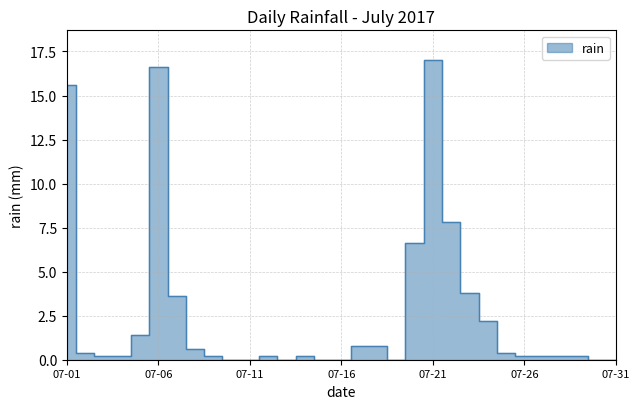

List the labels in order of value, largest first.

2017-07-21, 2017-07-06, 2017-07-01, 2017-07-22, 2017-07-20, 2017-07-23, 2017-07-07, 2017-07-24, 2017-07-05, 2017-07-17, 2017-07-18, 2017-07-08, 2017-07-02, 2017-07-25, 2017-07-03, 2017-07-04, 2017-07-09, 2017-07-12, 2017-07-14, 2017-07-26, 2017-07-27, 2017-07-28, 2017-07-29, 2017-07-10, 2017-07-11, 2017-07-13, 2017-07-15, 2017-07-16, 2017-07-19, 2017-07-30, 2017-07-31